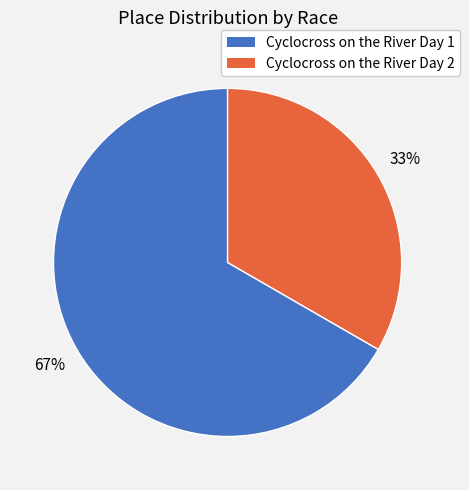

To the nearest percent, what portion does Cyclocross on the River Day 1 represent?

67%